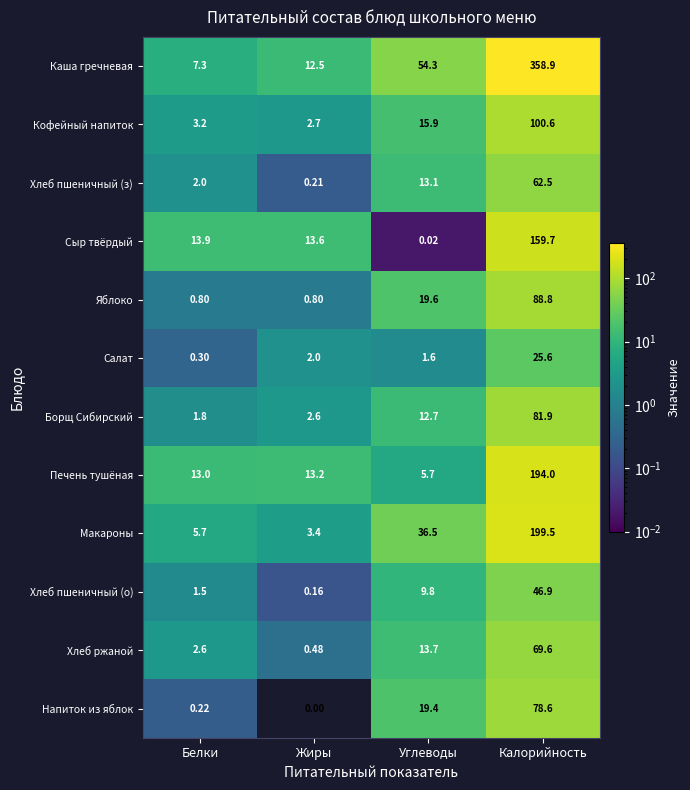

At which category is the sum across all series the highest?

Калорийность